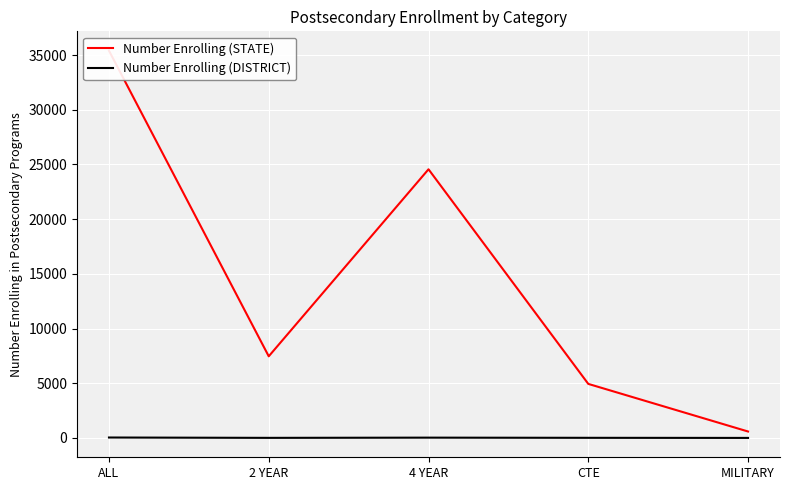

What is the highest value of the Number Enrolling (STATE) series?

35397